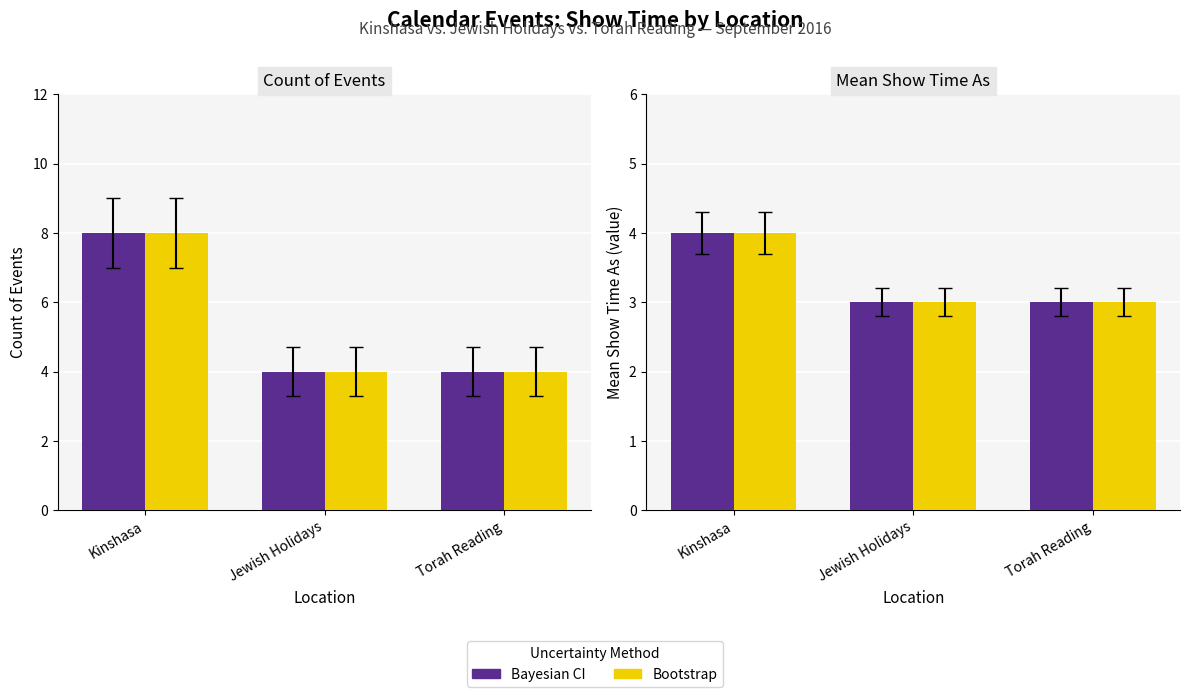

At which label does Count (Bootstrap) reach its minimum?

Jewish Holidays